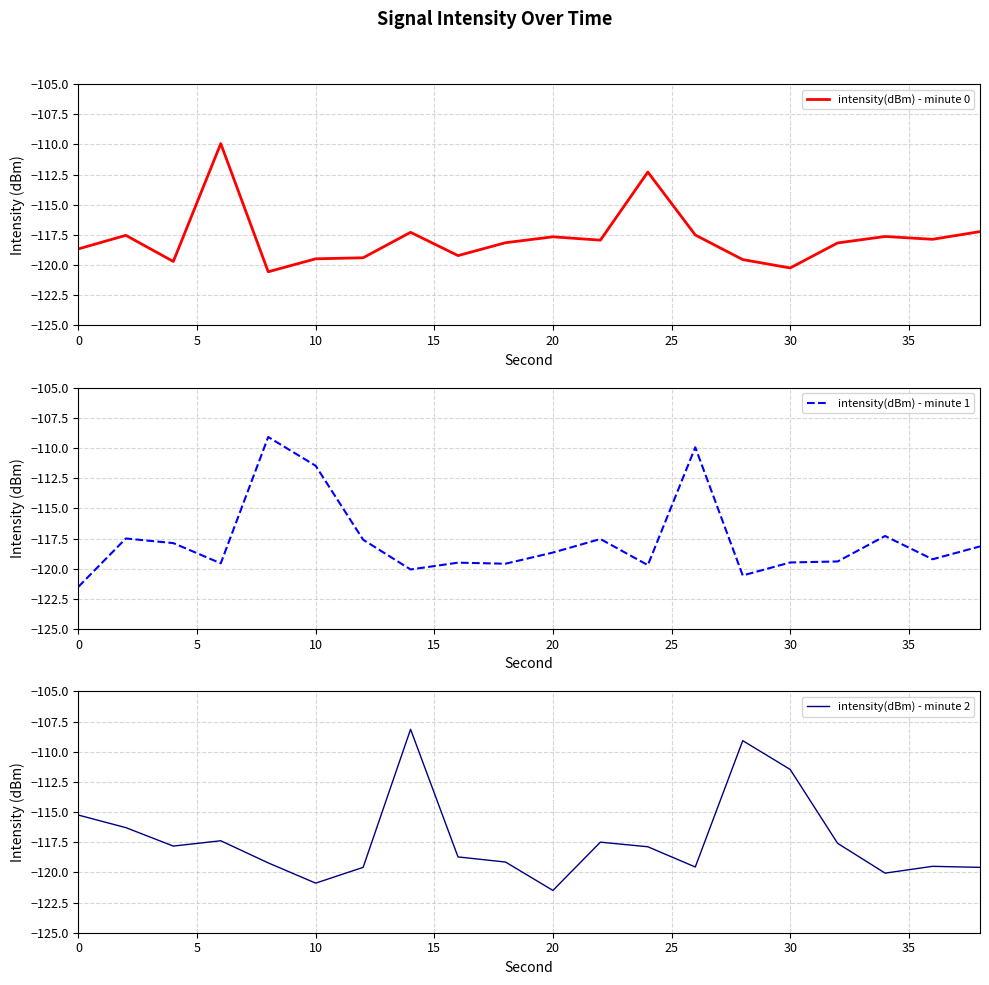

What is the minimum value for intensity(dBm) - minute 0?

-120.6